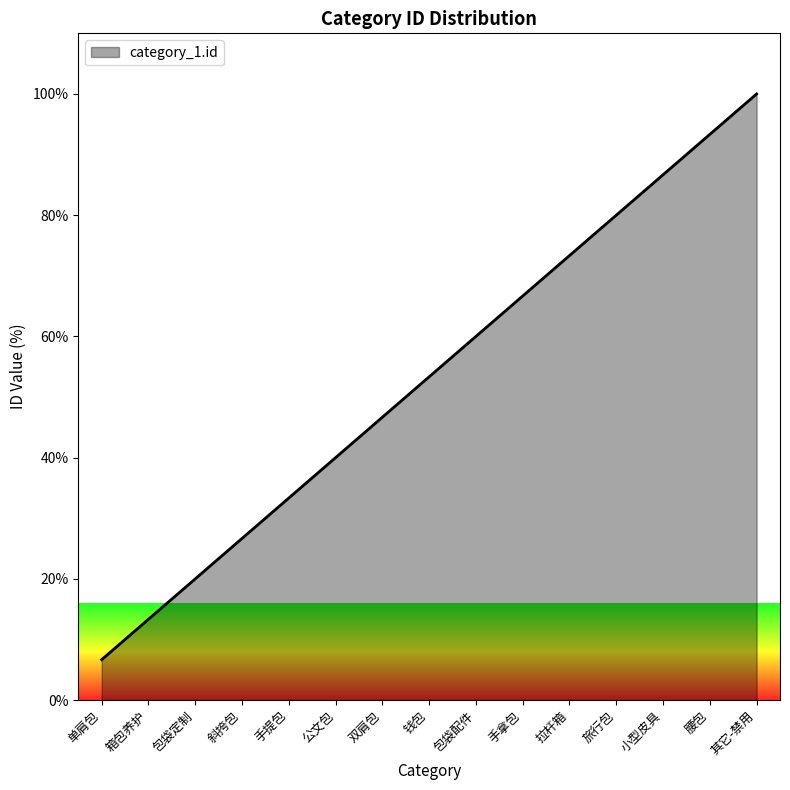

What is the sum of the values at 手拿包 and 包袋配件?

126.7